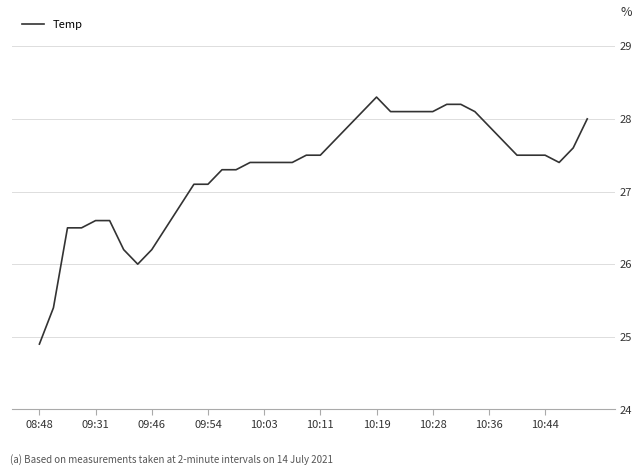

What is the smallest value displayed?

24.9